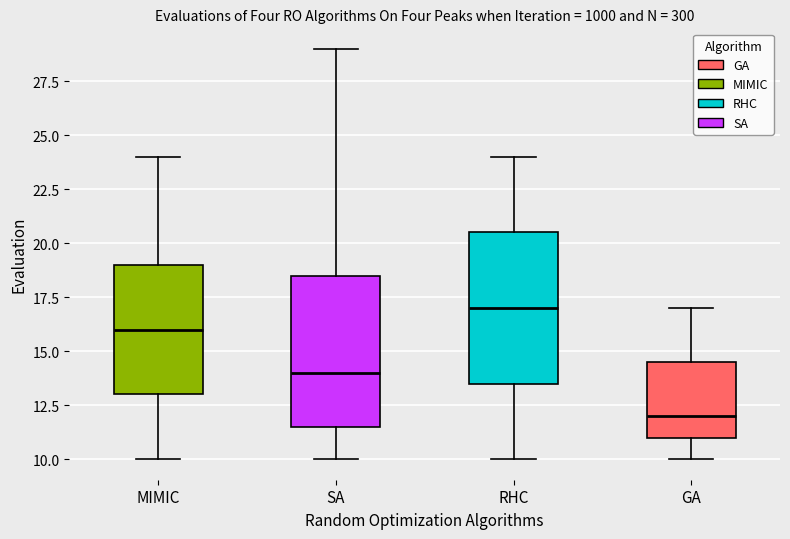

Which box has the lowest median line?

GA